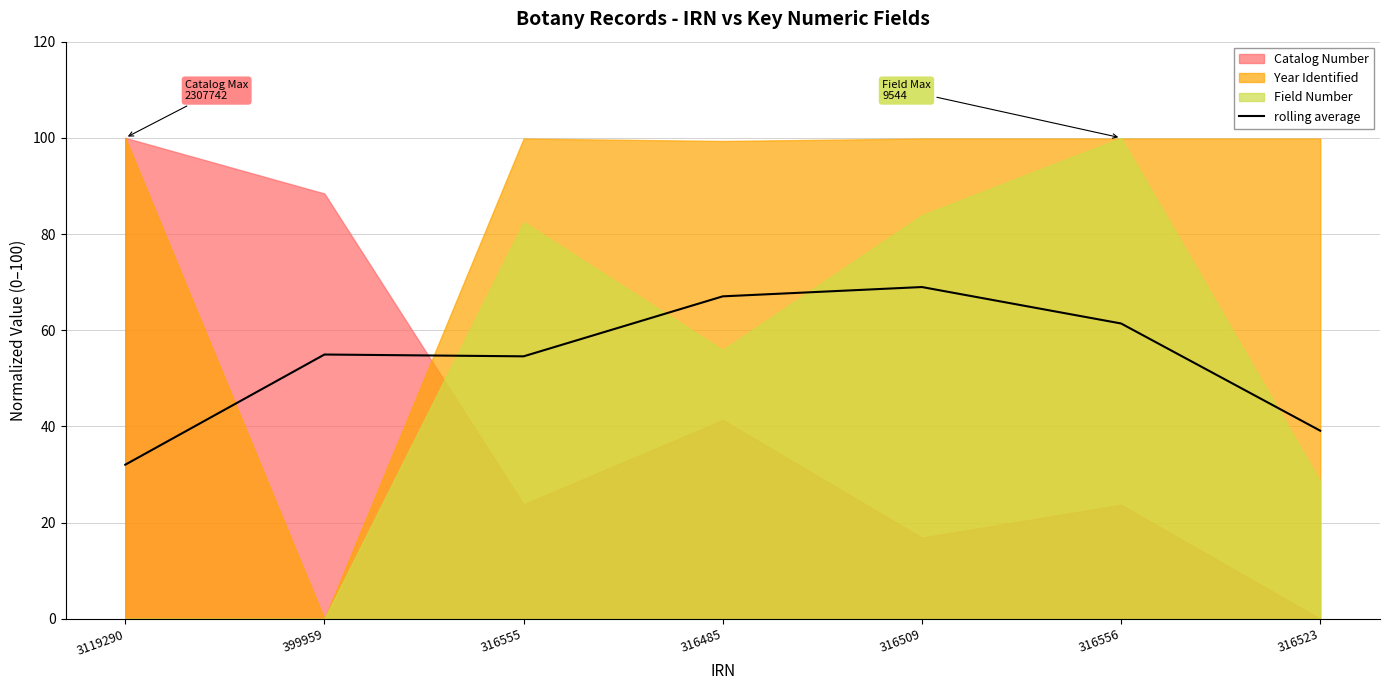

At which category does the data reach its first local valley?

316555